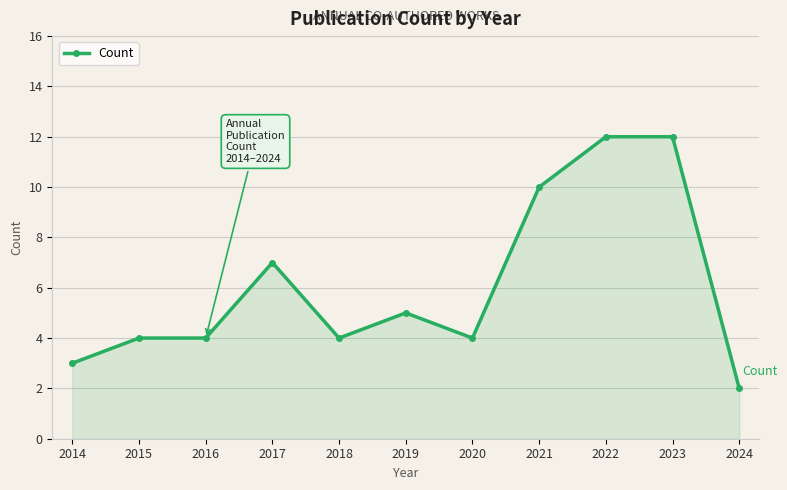

What is the difference between the second highest and minimum values?

10